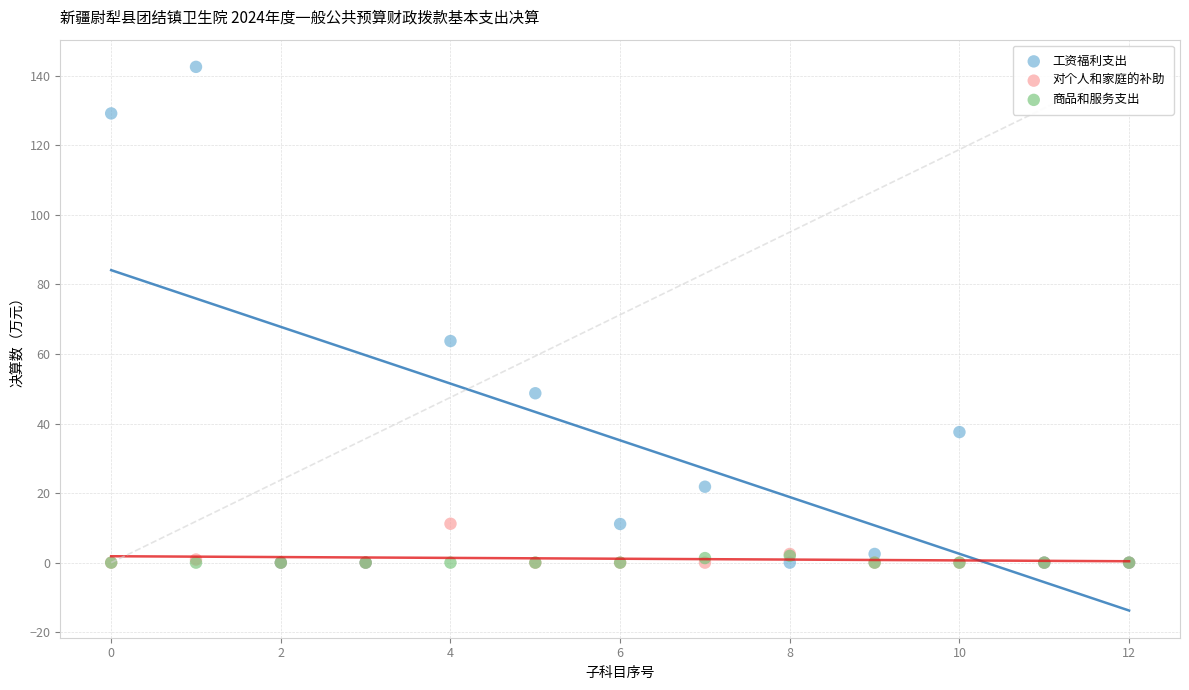

In the 工资福利支出 series, what Y value is closest to 71?

63.7